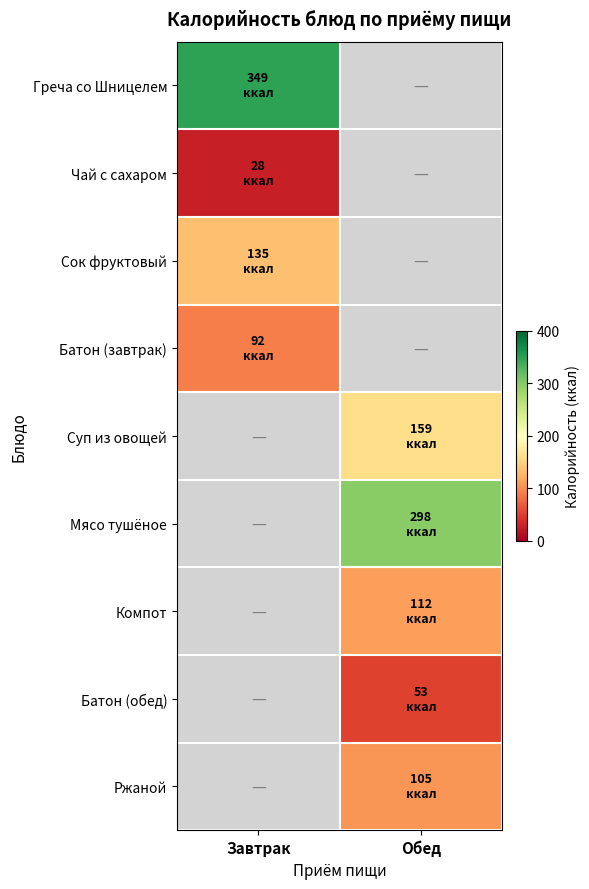

At how many categories does at least one series exceed 216?

2